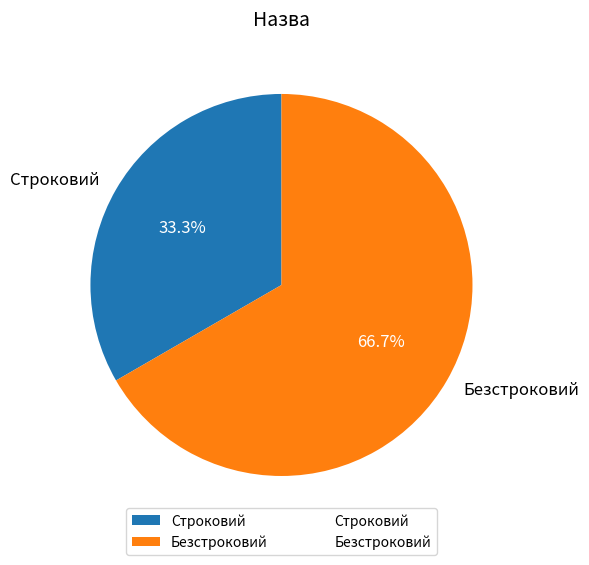

Rank the categories by value from lowest to highest.

Строковий, Безстроковий